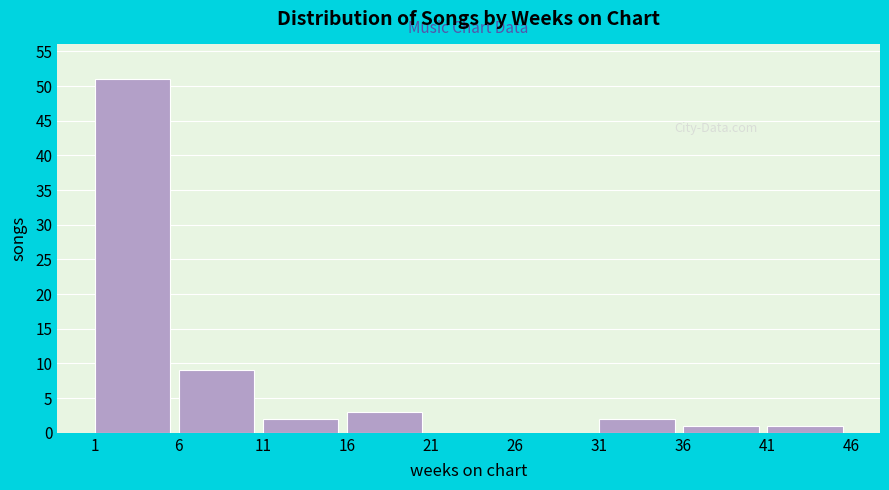

Reading left to right, list every bar in this chart as the range it spans on the x-axis followed by its height. The values are not printed on the chart, so give them approximately, as read against the axis.

1 to 6: 51
6 to 11: 9
11 to 16: 2
16 to 21: 3
21 to 26: 0
26 to 31: 0
31 to 36: 2
36 to 41: 1
41 to 46: 1